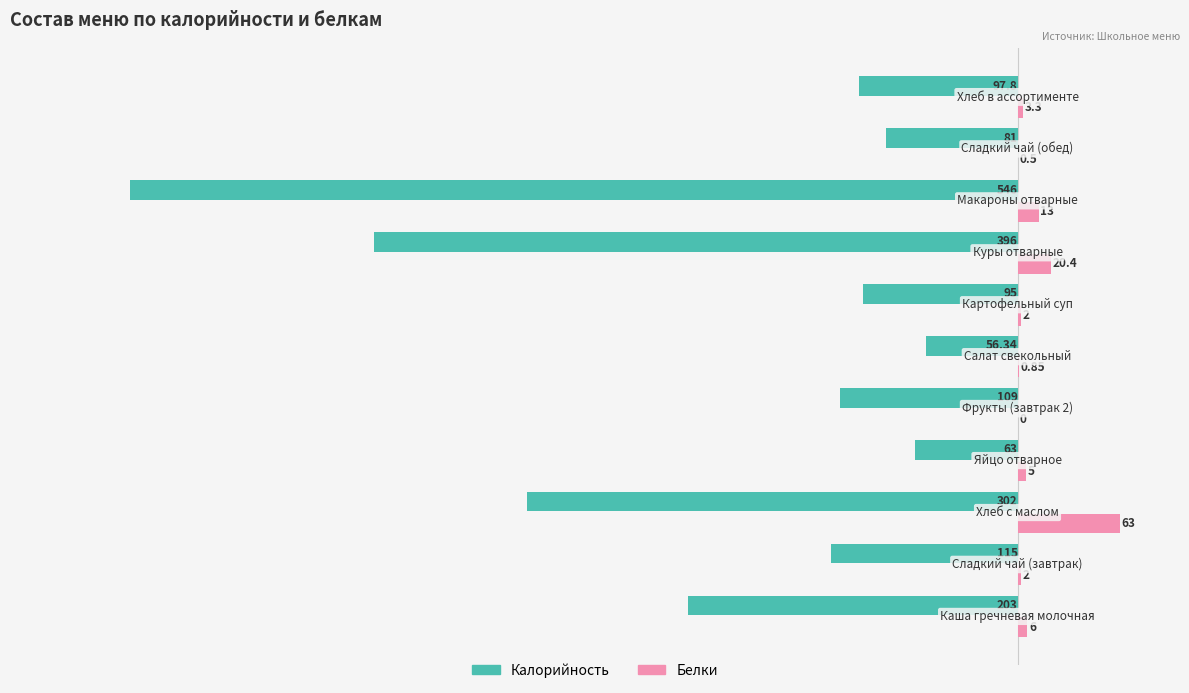

Which series has the largest total across all categories?

Белки